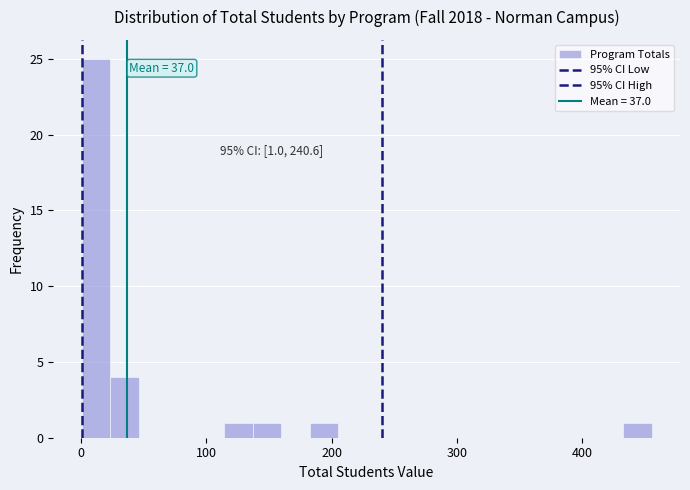

Read against the x-axis, roughly where is the centre of the tallest bar?

10